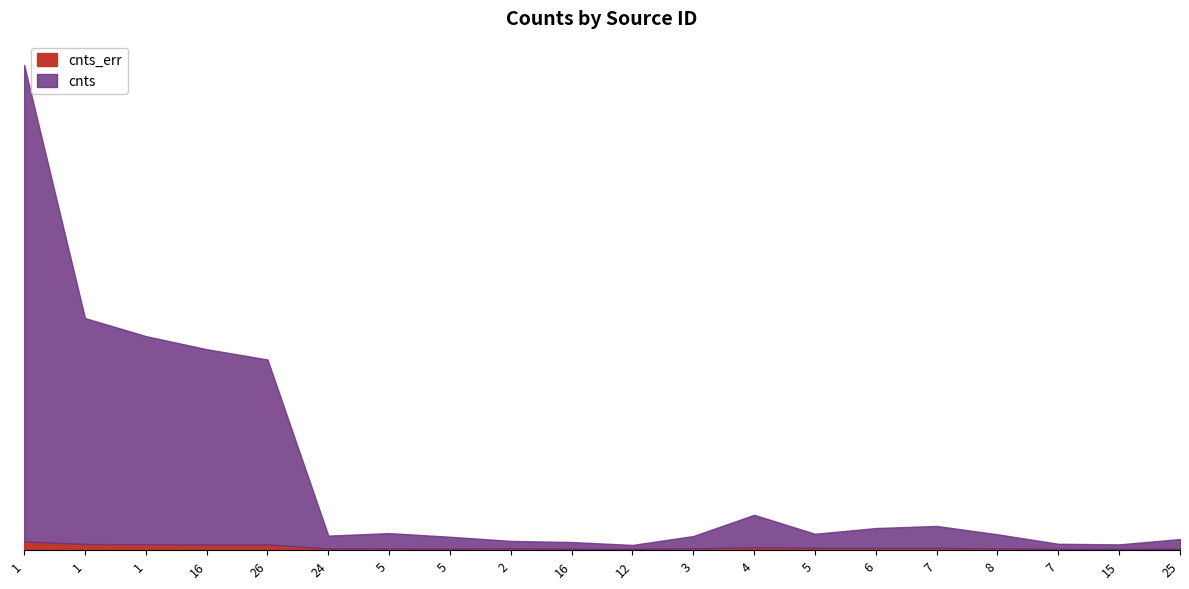

What is the value of the cnts_err point at the 18th from the left?

19.8